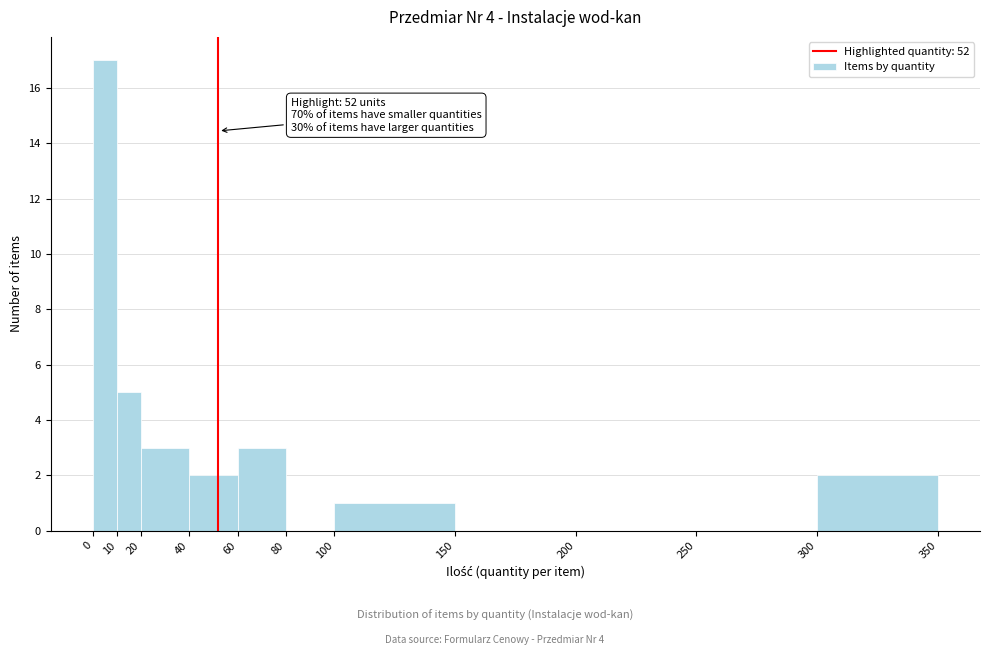

Over which range of the x-axis is the bar tallest?

0 to 10